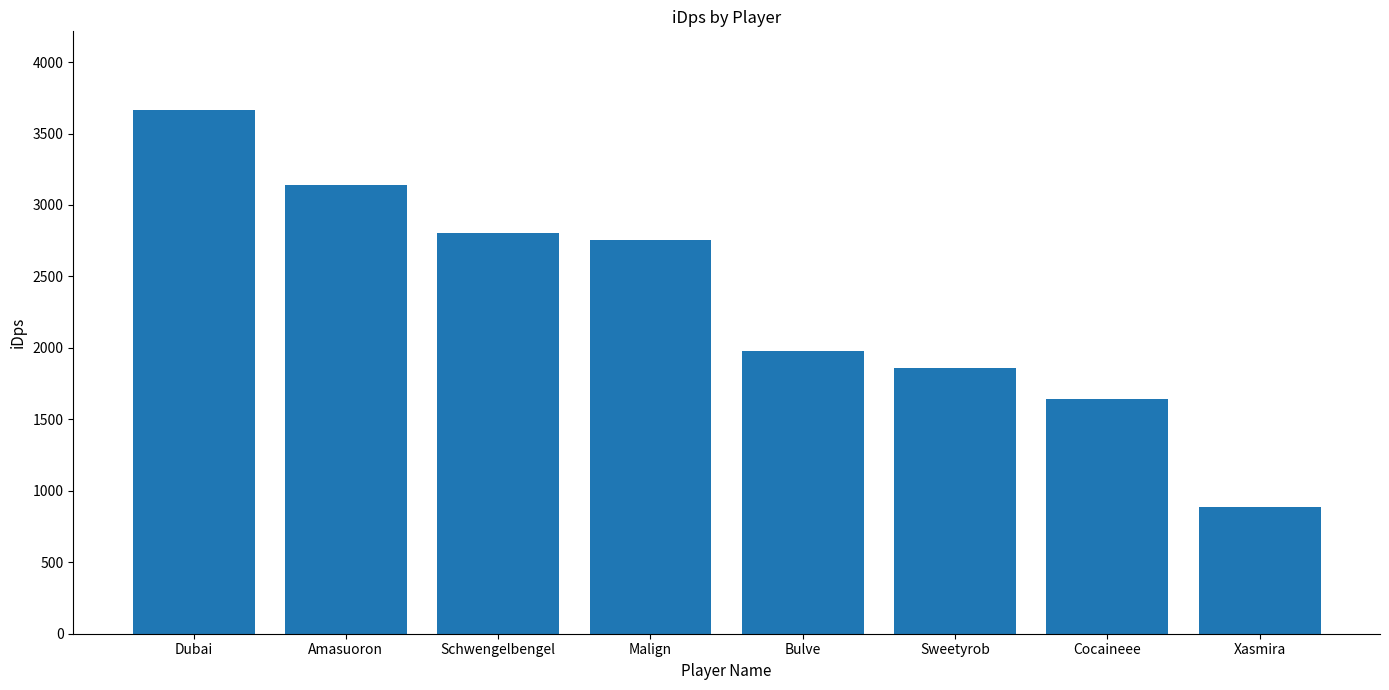

Reading left to right, list all the values displayed in this chart.

Dubai=3665.4	Amasuoron=3143.4	Schwengelbengel=2806.5	Malign=2756.0	Bulve=1977.7	Sweetyrob=1860.8	Cocaineee=1641.3	Xasmira=888.9